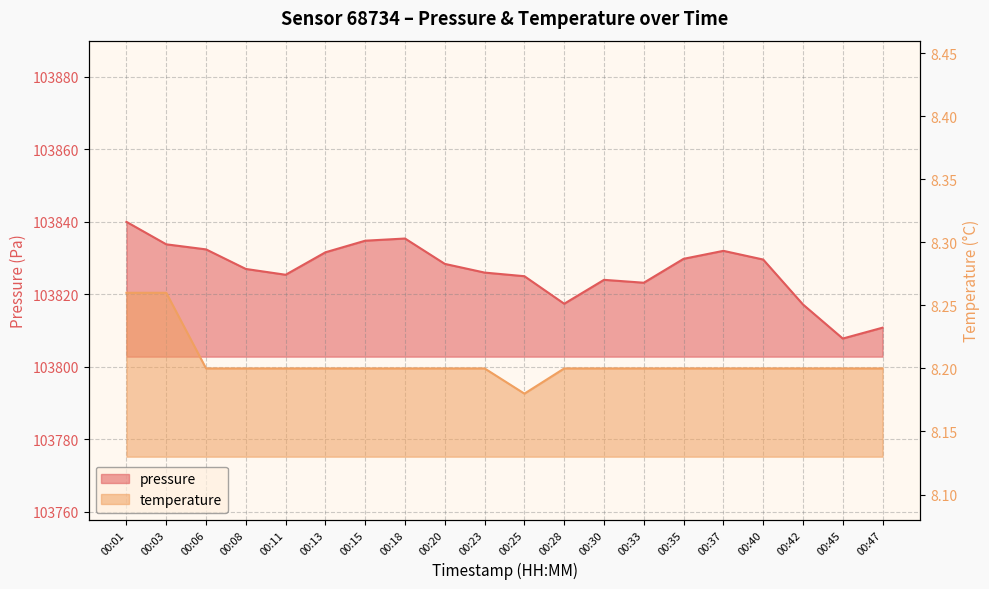

How many interior local peaks does the pressure series have?

3